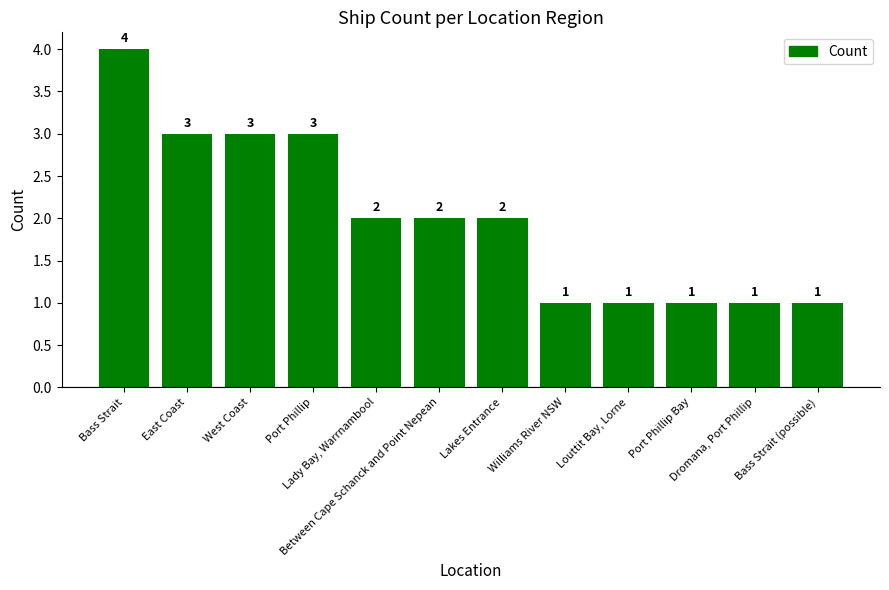

What is the value of the 5th bar from the left?

2